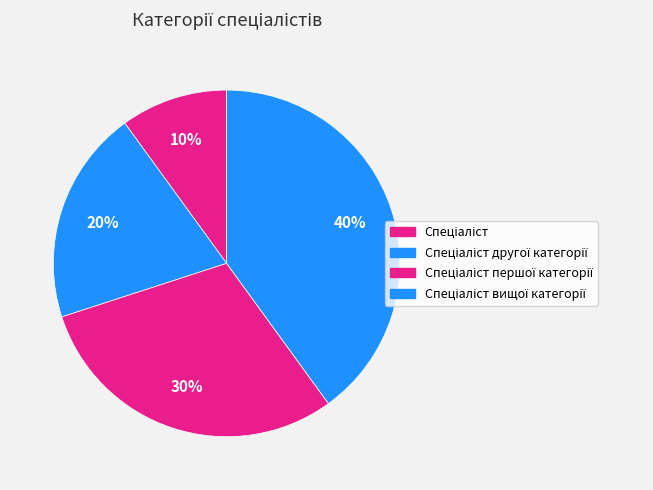

Approximately how many times larger is the value at Спеціаліст першої категорії compared to Спеціаліст?

3.0